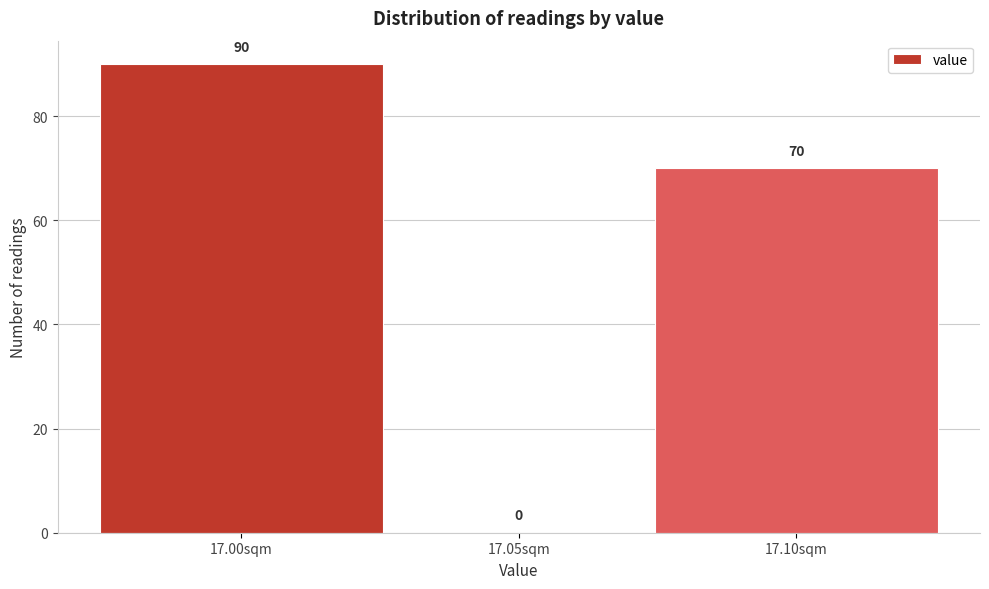

Reading left to right, transcribe all the data shown in this chart.

17.00sqm=90	17.05sqm=0	17.10sqm=70